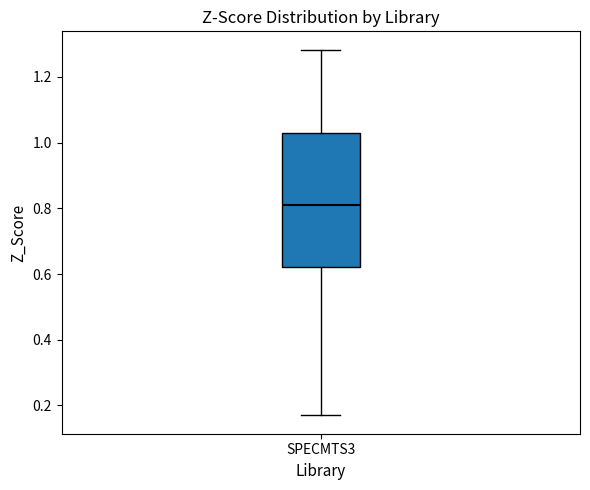

Where does the lower whisker of the box for SPECMTS3 end on the y-axis? The values are not printed on the chart, so give them approximately, as read against the axis.

0.16